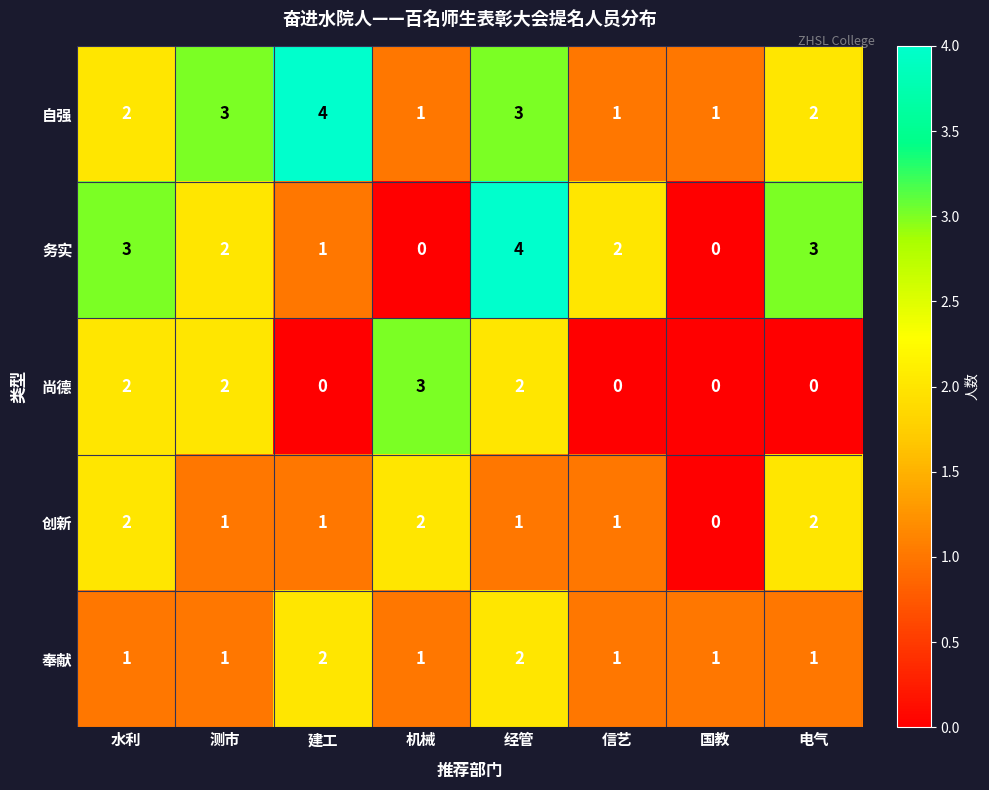

Which series has the largest total across all categories?

自强